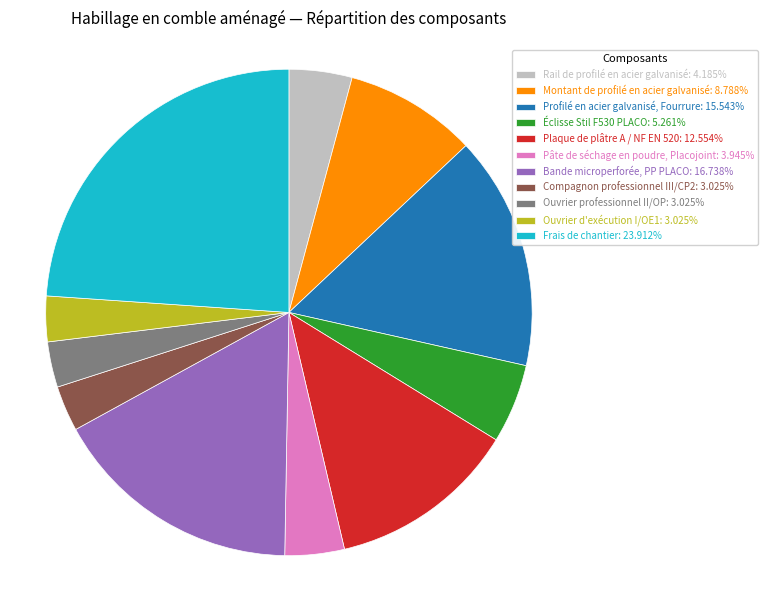

Do Rail de profilé en acier galvanisé: 4.185% and Ouvrier d'exécution I/OE1: 3.025% together represent more than half of the pie?

No